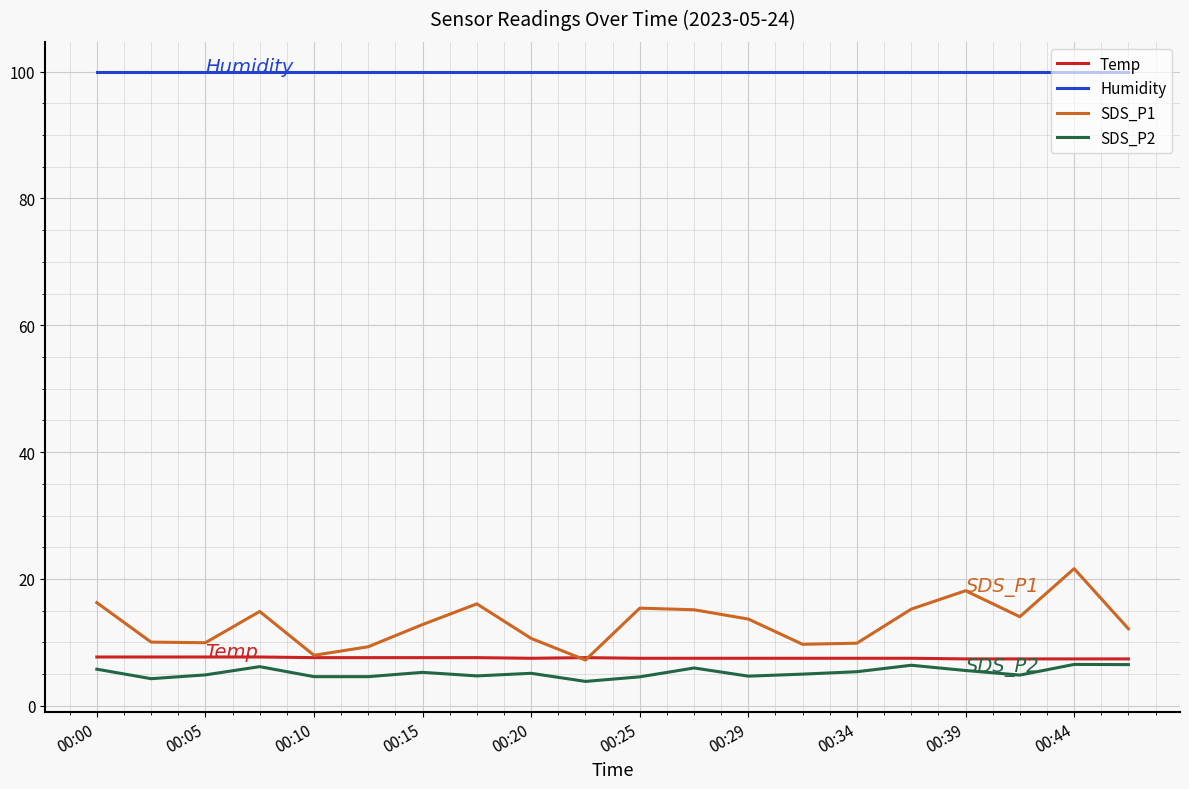

After their last crossing, which series has the higher values: Temp or SDS_P1?

SDS_P1